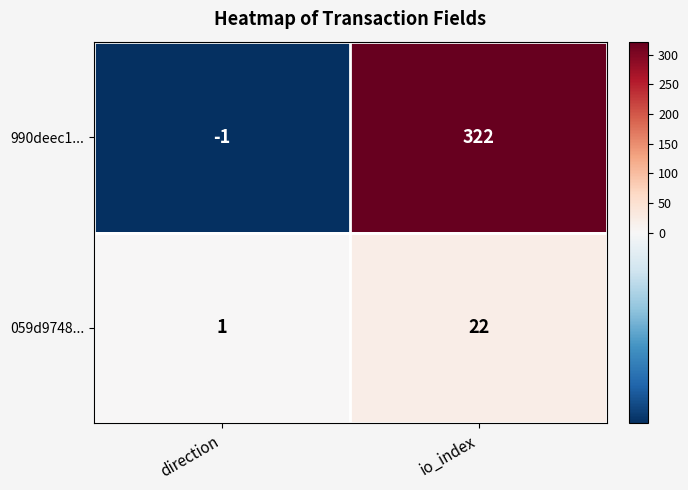

How many distinct data groups are displayed?

2